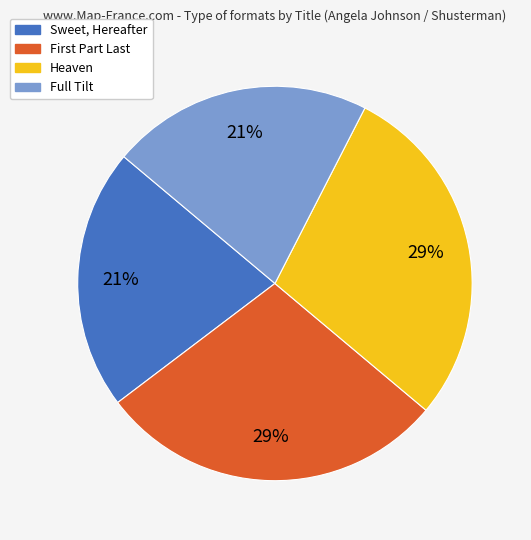

To the nearest percent, what portion does Full Tilt represent?

21%